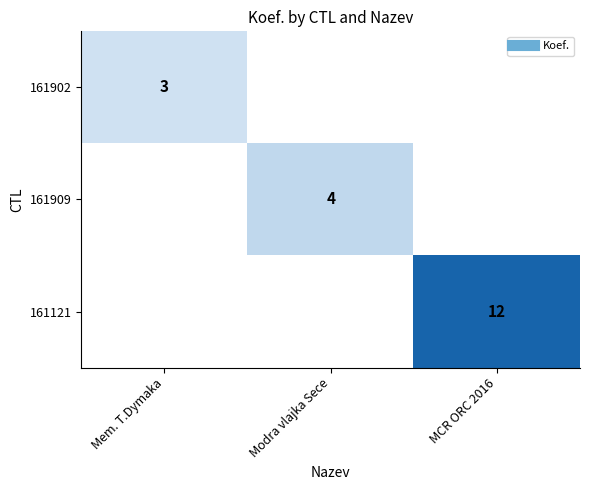

Read the 161909 value at Modra vlajka Sece.

4.0